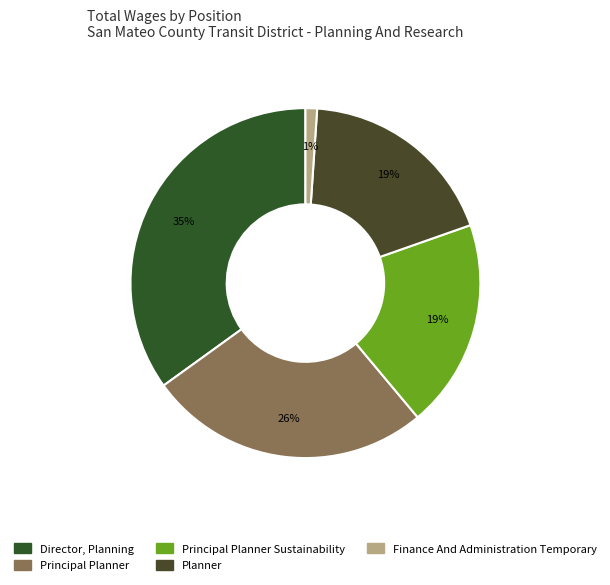

Rank the categories by value from highest to lowest.

Director, Planning, Principal Planner, Principal Planner Sustainability, Planner, Finance And Administration Temporary